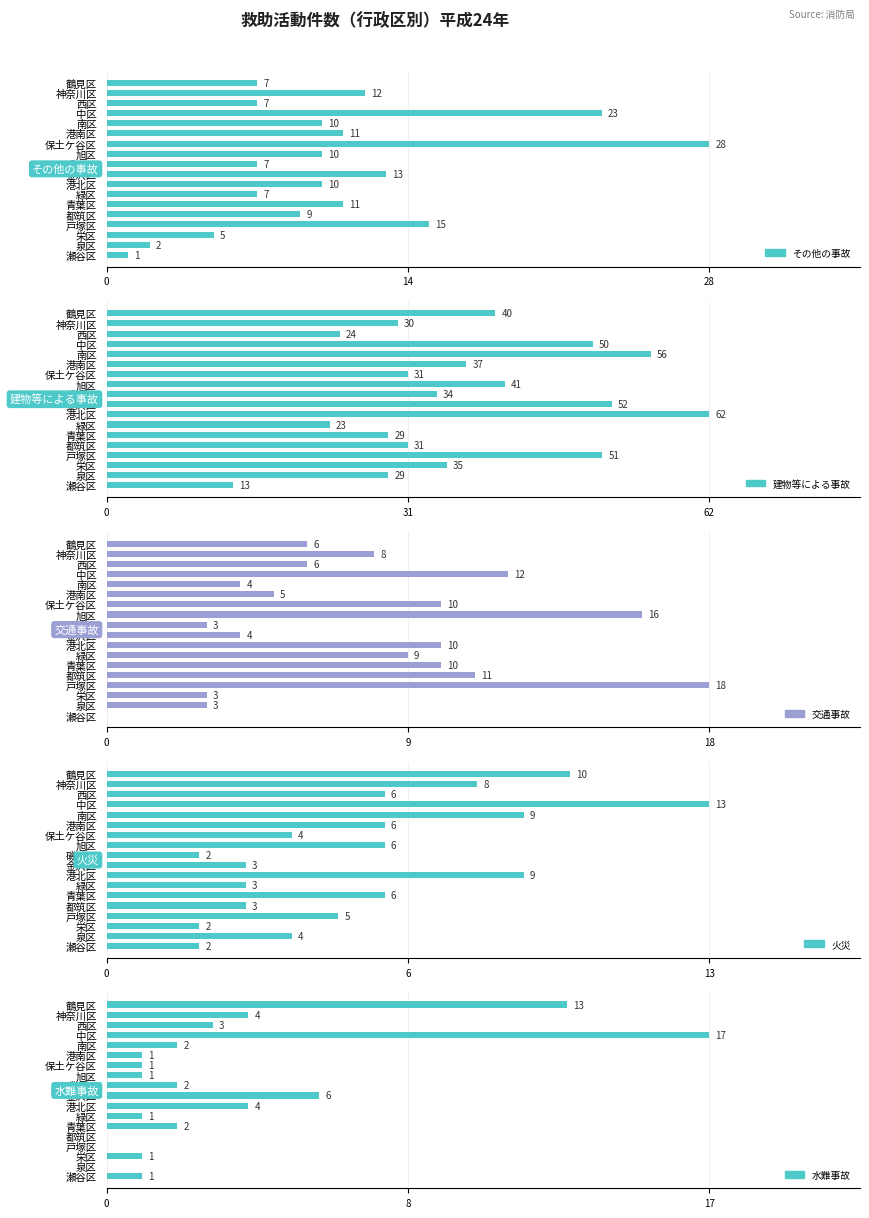

At 旭区, list the series in order from largest to smallest.

建物等による事故, 交通事故, その他の事故, 火災, 水難事故